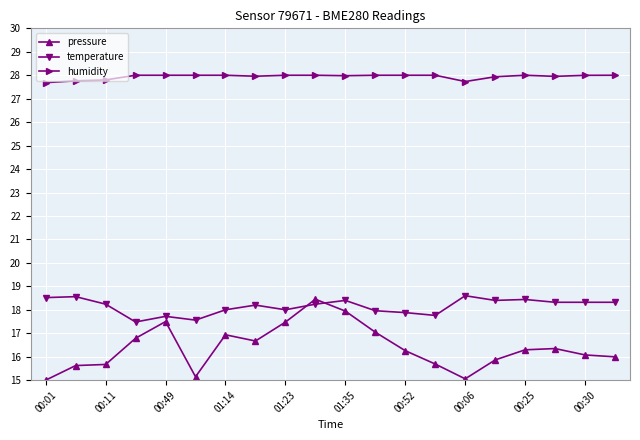

Which series has the largest range (max minus min)?

pressure